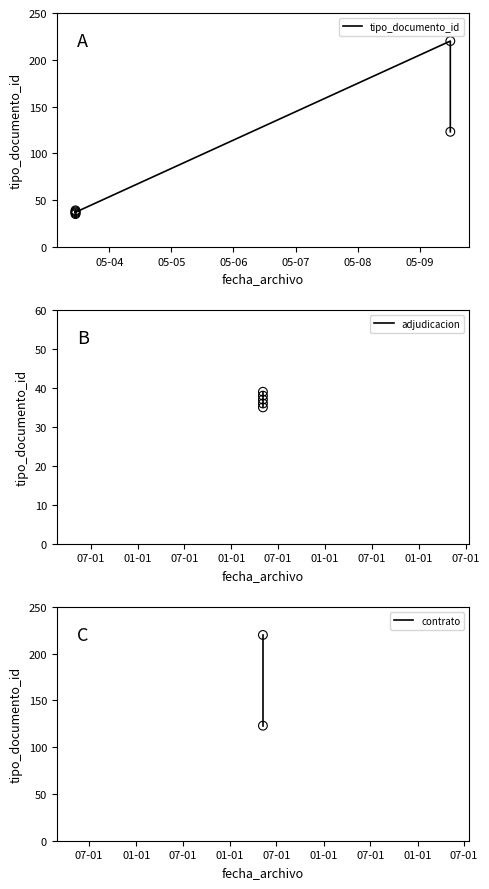

Approximately how many times larger is the value at 2023-05-09 11:50:56 compared to 2023-05-03 10:56:43?

3.4